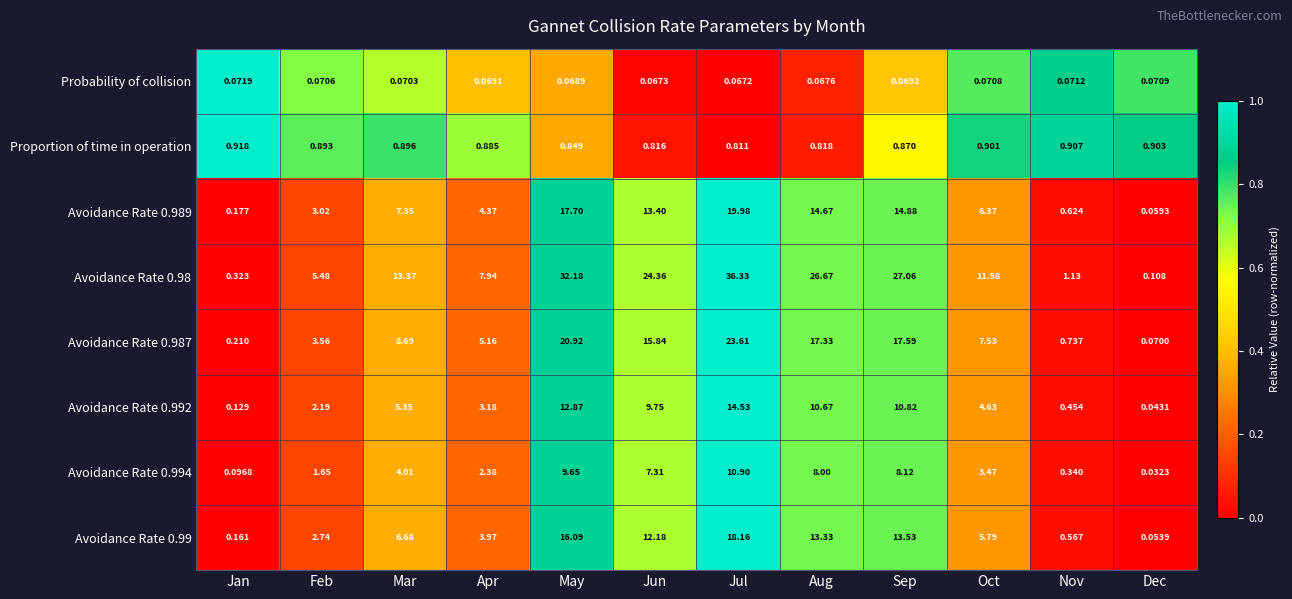

At which label does Avoidance Rate 0.98 first exceed 13?

Mar